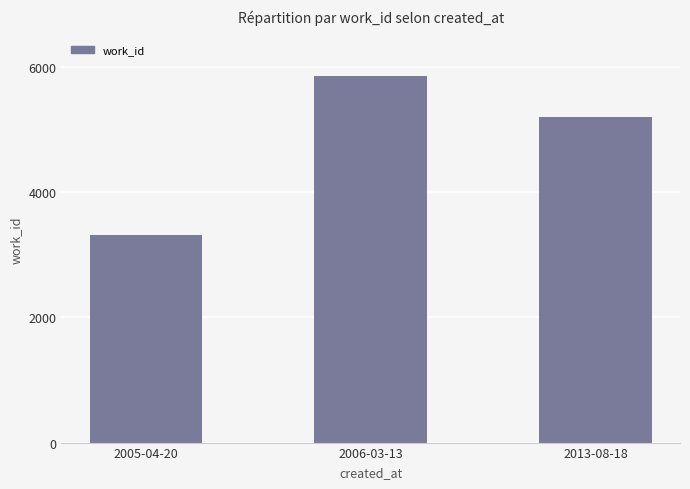

What position from the left is 2013-08-18?

3